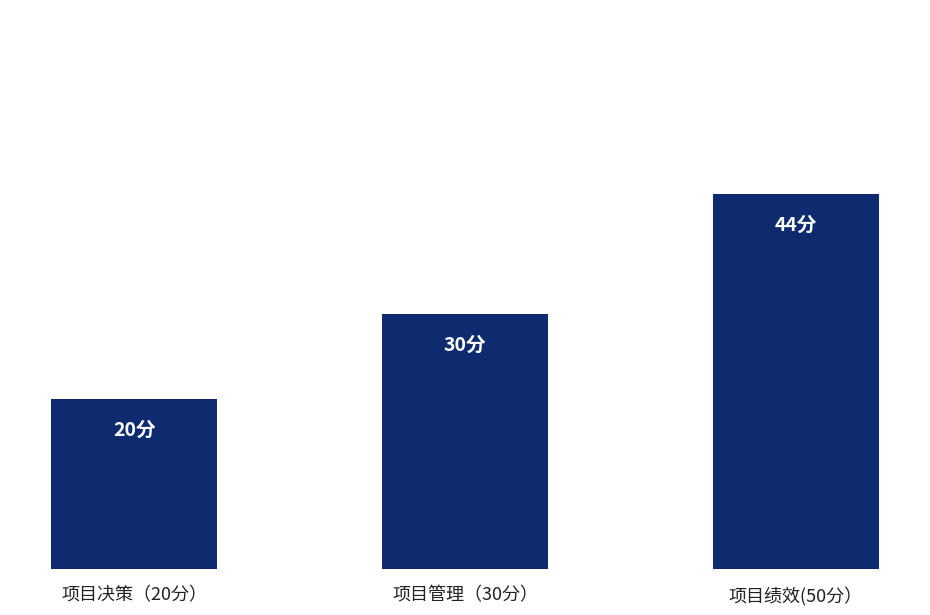

What is the greatest value displayed?

44